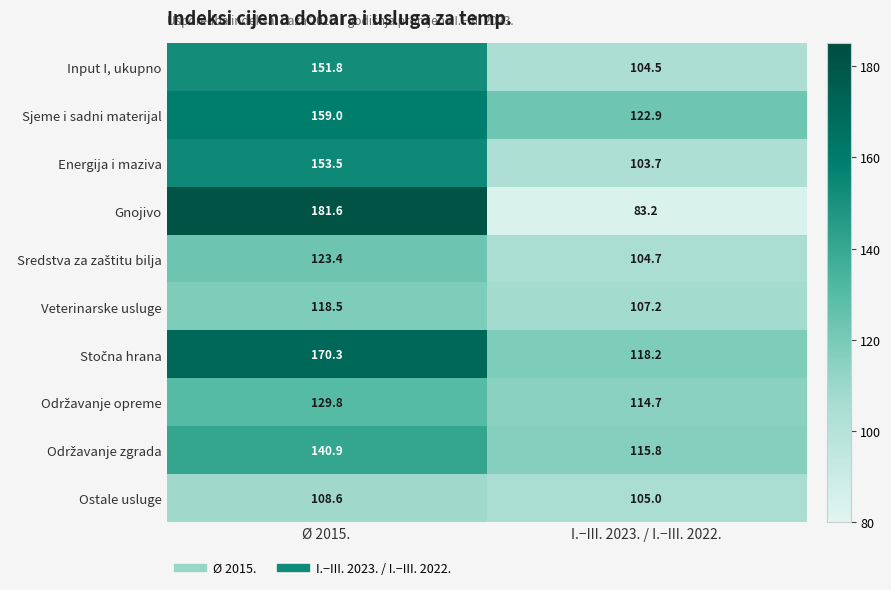

What is the greatest value displayed?

181.6